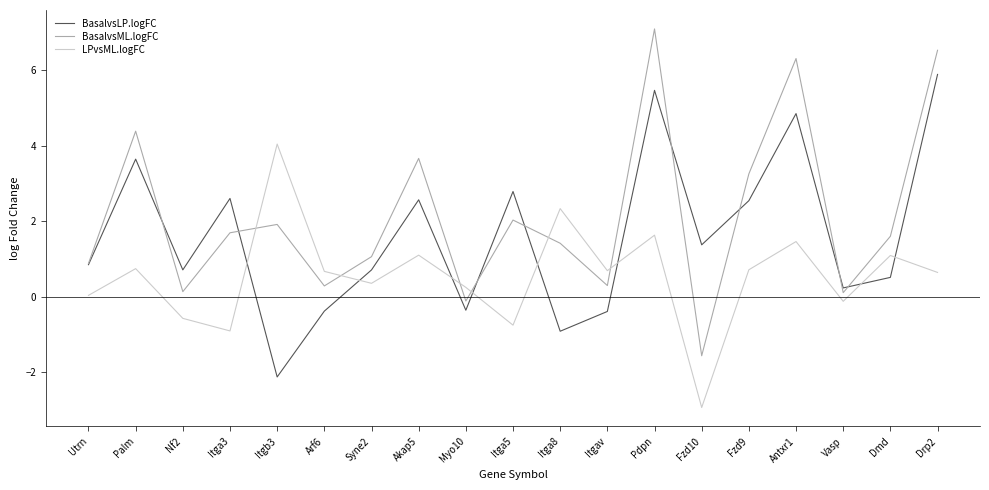

What is the difference between the maximum and minimum values in the BasalvsML.logFC series?

8.7